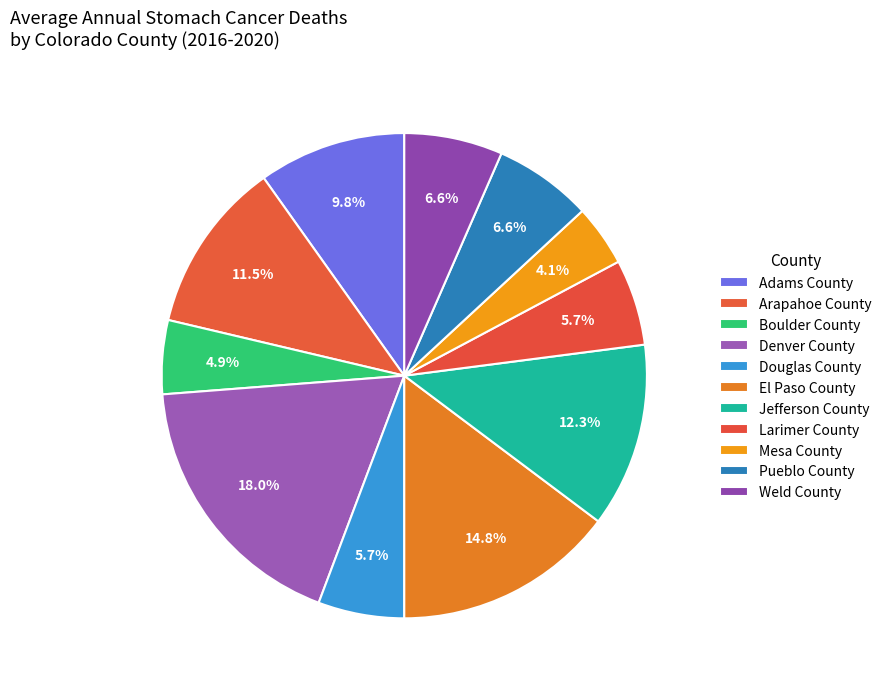

What is the largest slice in the pie chart?

Denver County